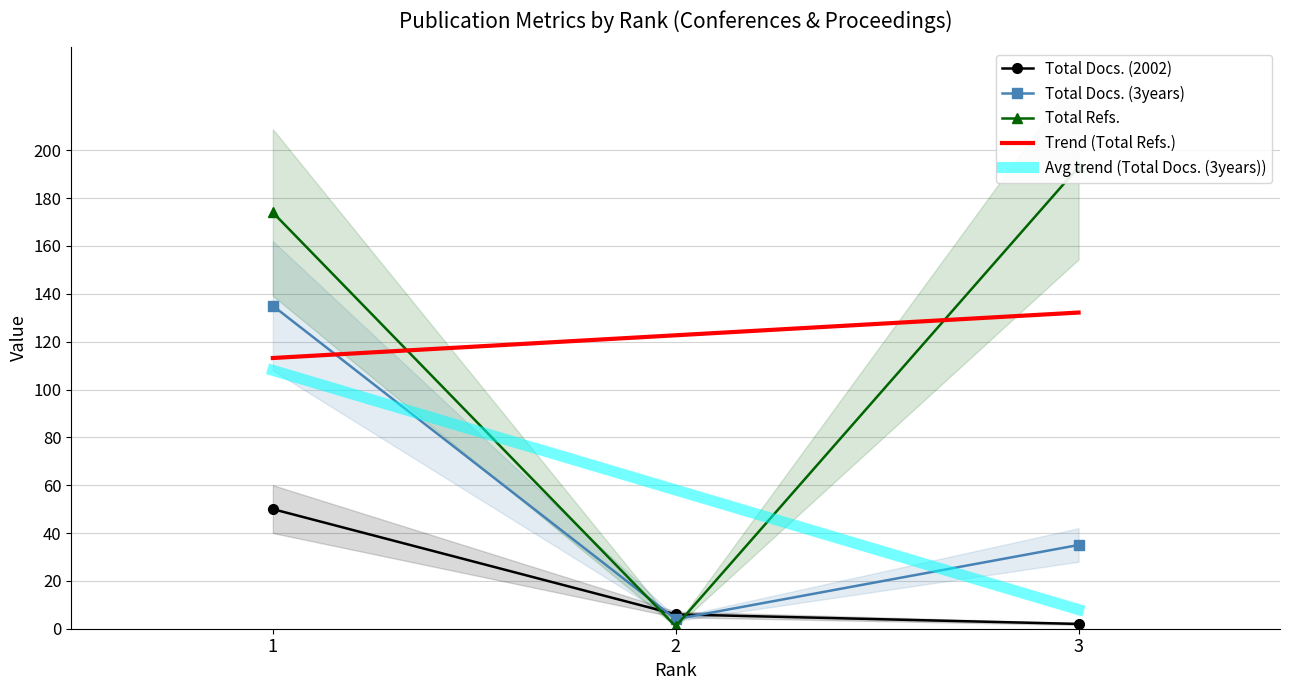

How many values in the Trend (Total Refs.) series exceed 122?

2